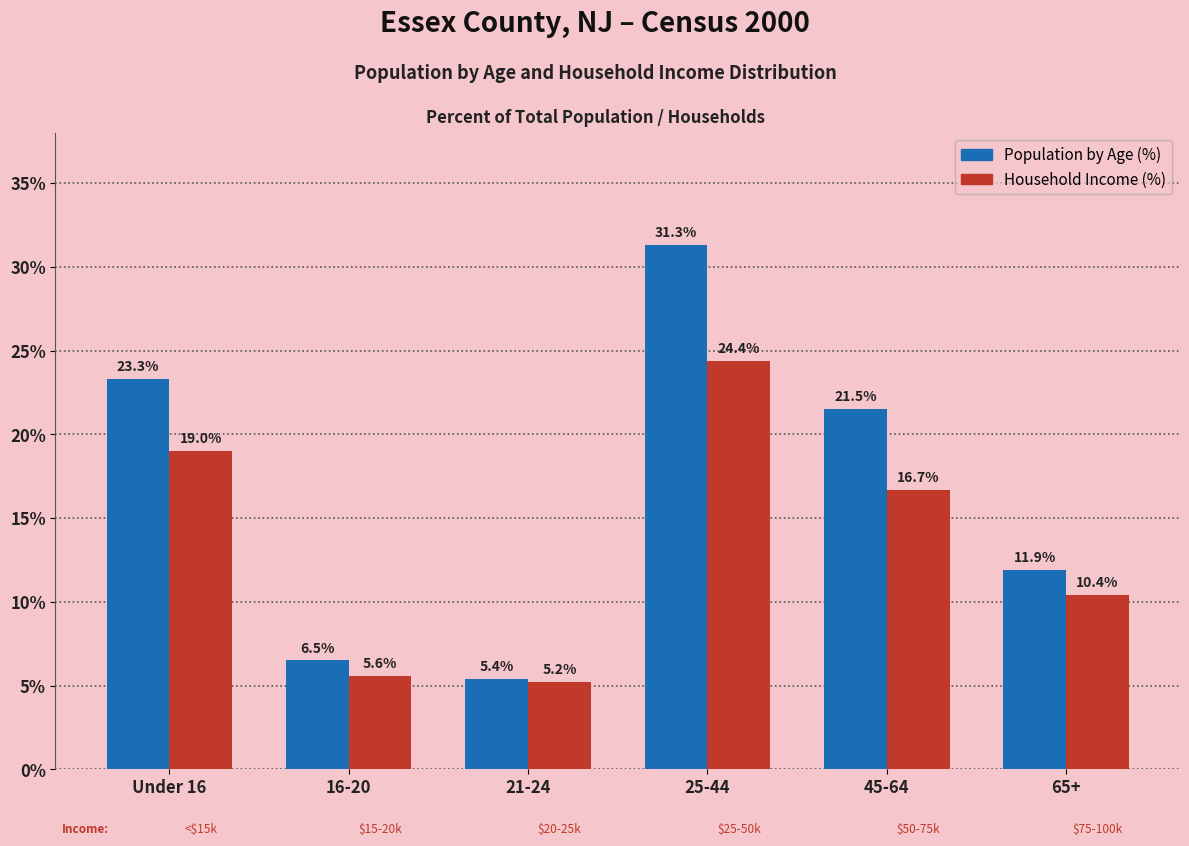

Reading right to left, transcribe all the data shown in this chart.

Population by Age (%): 11.9	21.5	31.3	5.4	6.5	23.3
Household Income (%): 10.4	16.7	24.4	5.2	5.6	19.0